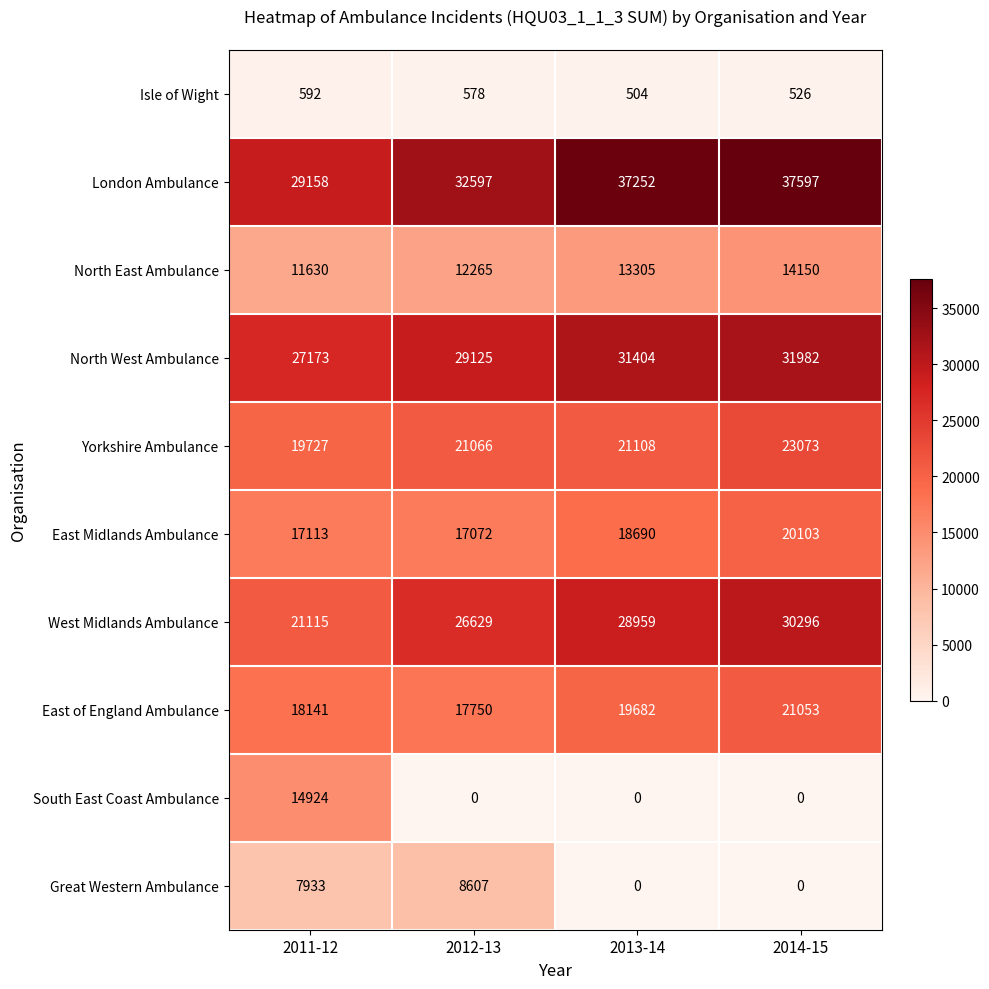

What is the sum of the East Midlands Ambulance values at 2014-15 and 2012-13?

37175